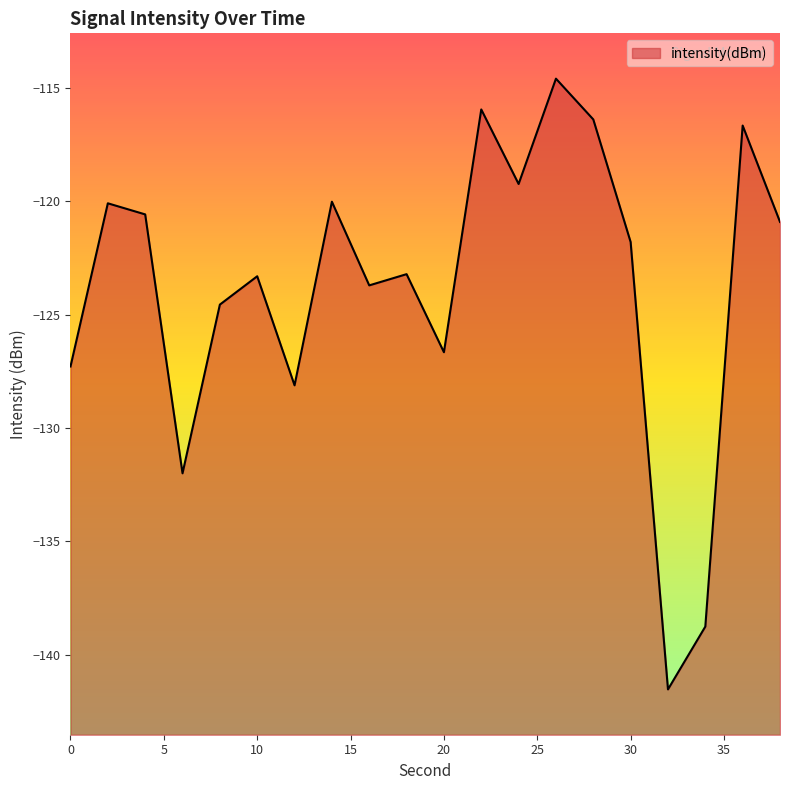

Does the chart display data point markers on the line(s)?

No